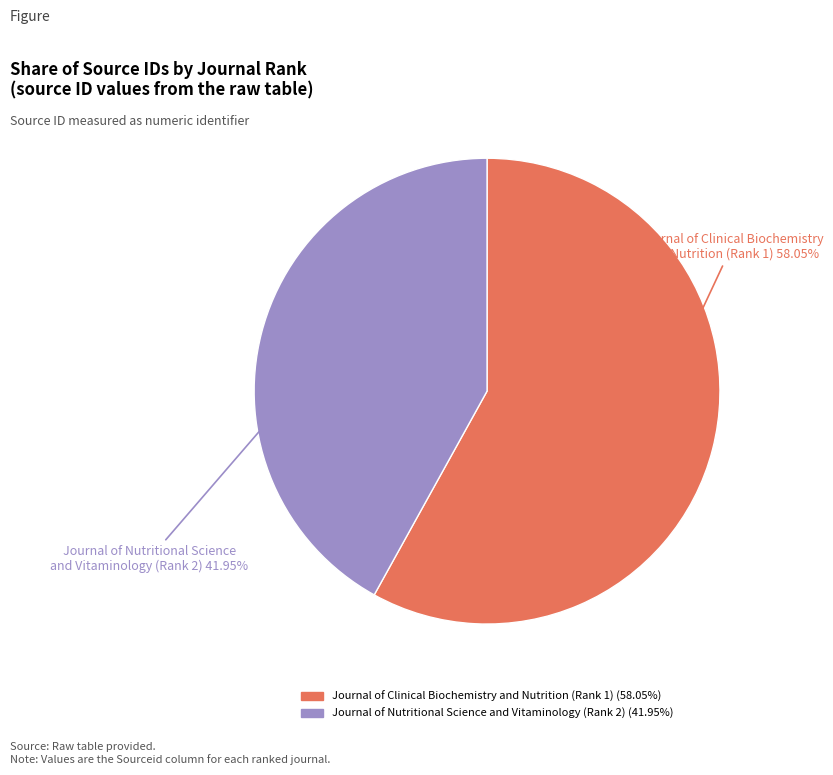

How much of the chart is everything except Journal of Nutritional Science and Vitaminology (Rank 2)?

58.0%